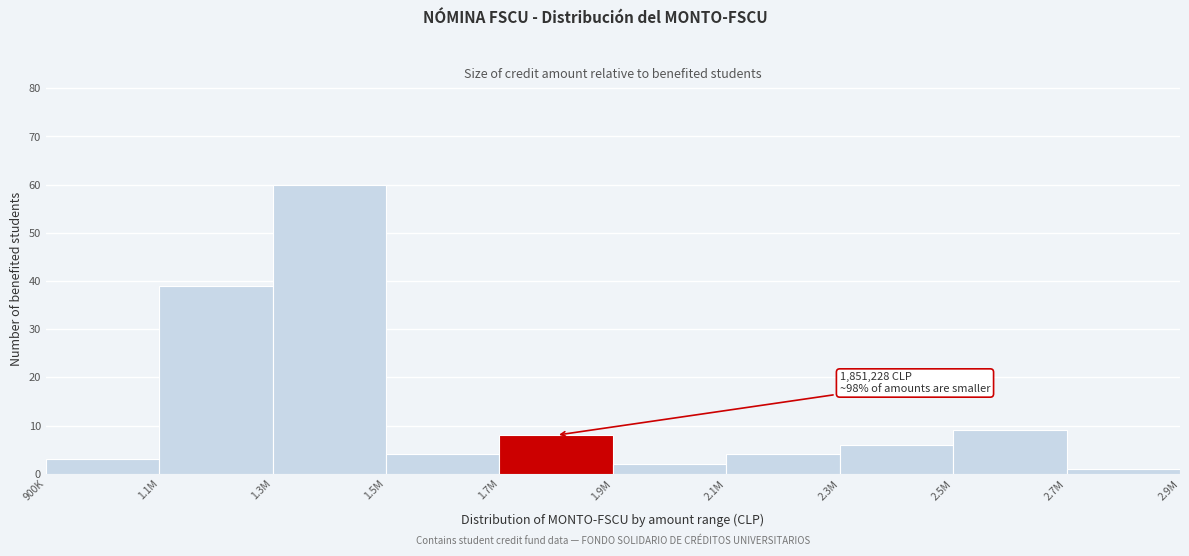

Reading left to right, extract all data points from this chart.

900K=3	1.1M=39	1.3M=60	1.5M=4	1.7M=8	1.9M=2	2.1M=4	2.3M=6	2.5M=9	2.7M=1